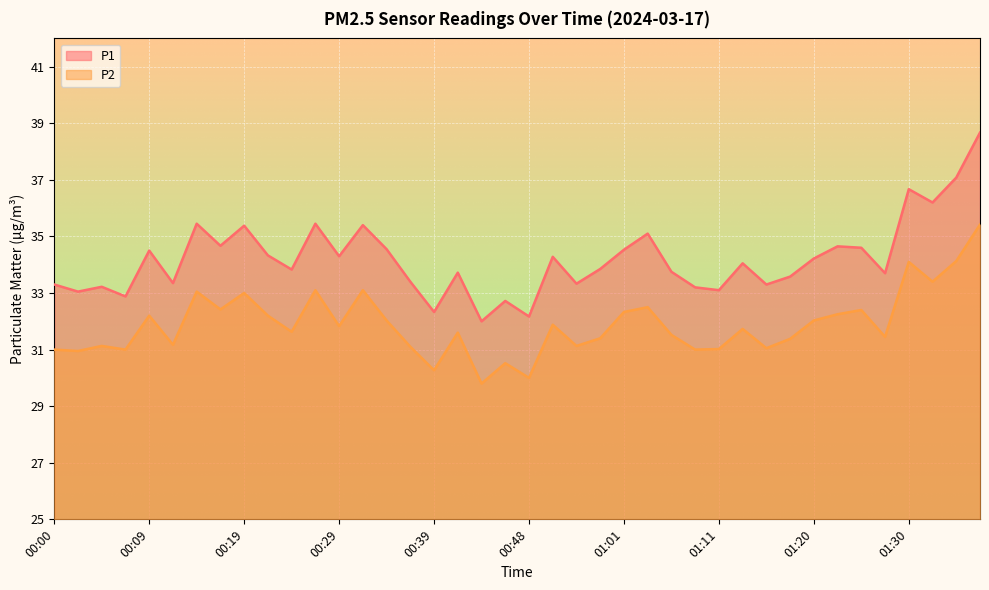

True or false: P2 and P1 intersect in this chart.

False